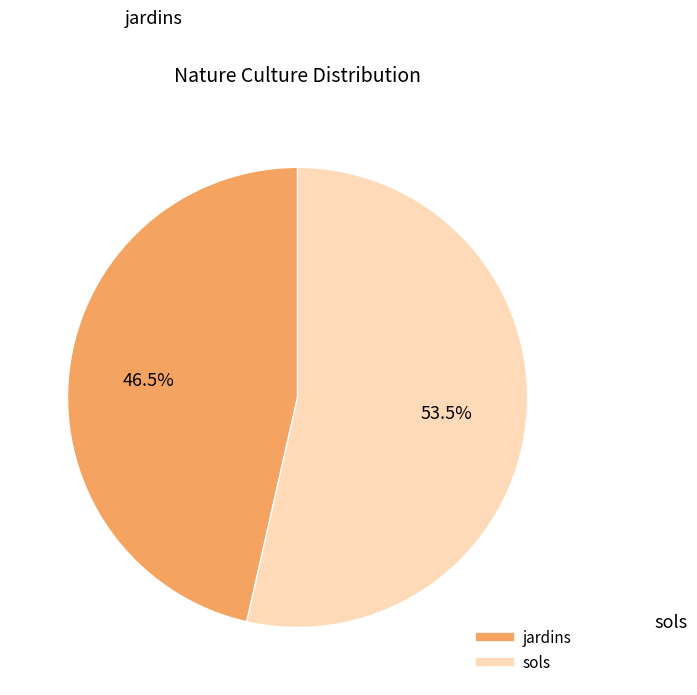

To the nearest percent, what is the average slice percentage?

50%